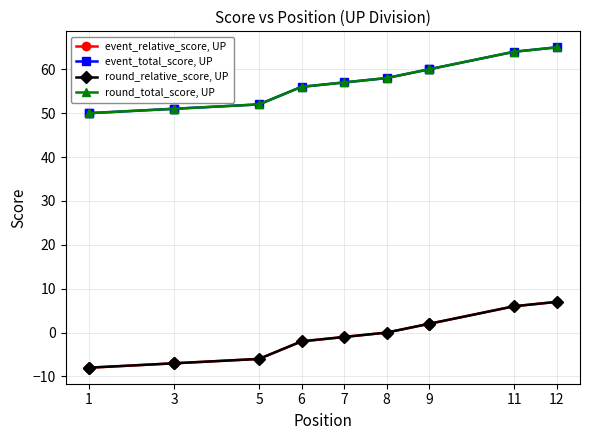

True or false: round_relative_score, UP has more than 0 interior local peaks.

False